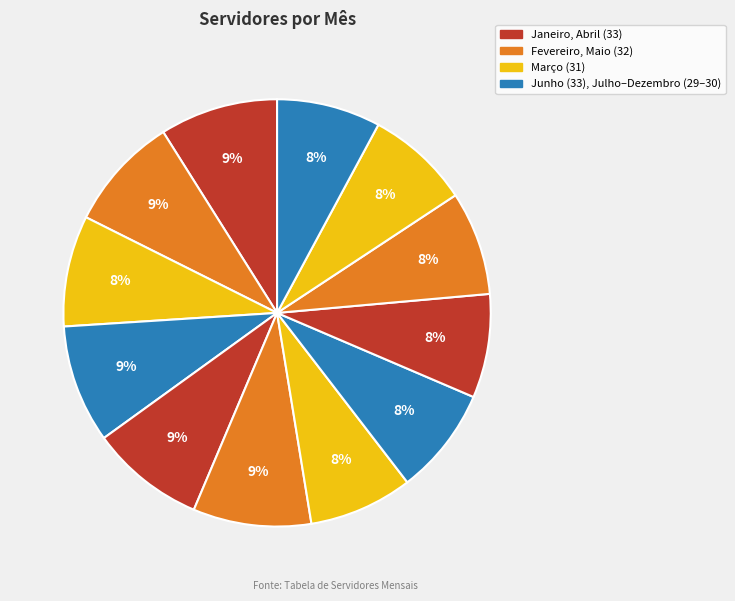

Which slice is the smallest?

Julho